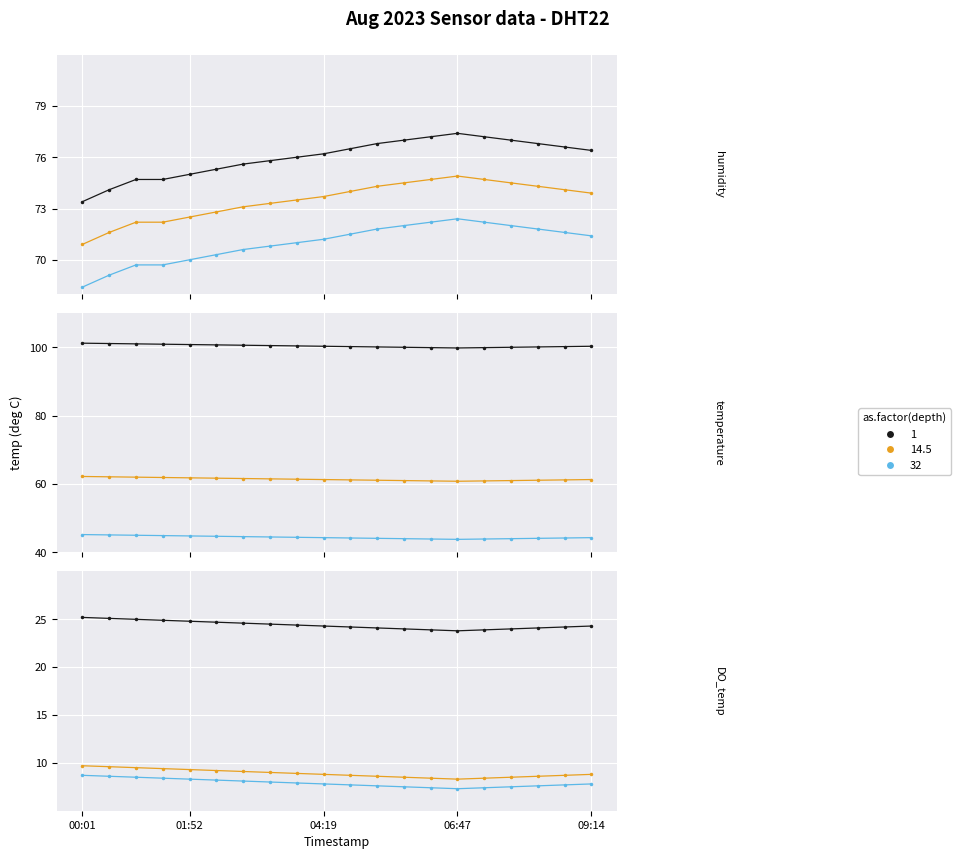

How many values in the humidity series are below 76?

8